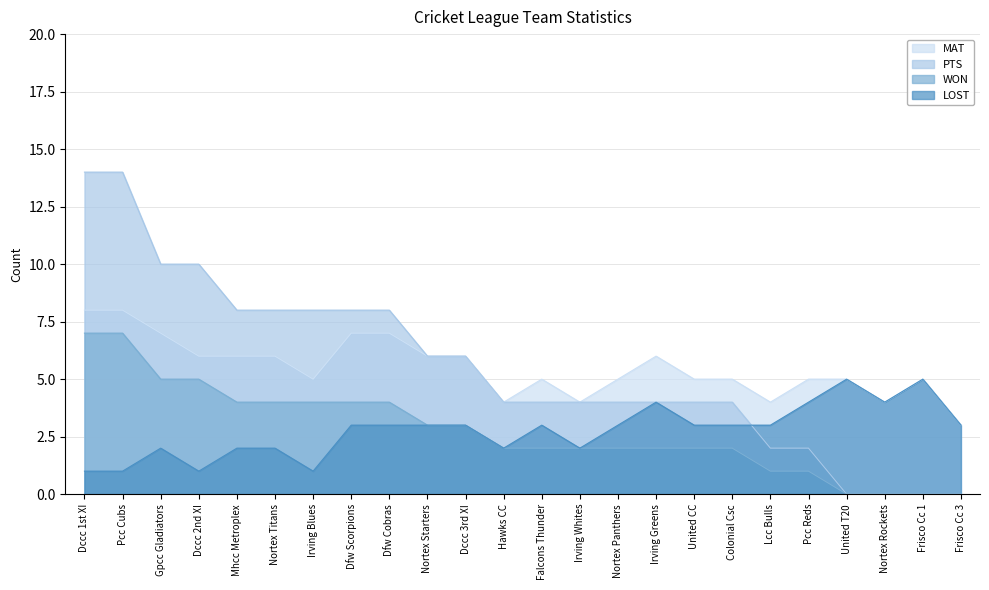

Which category has the lowest value across all series?

United T20